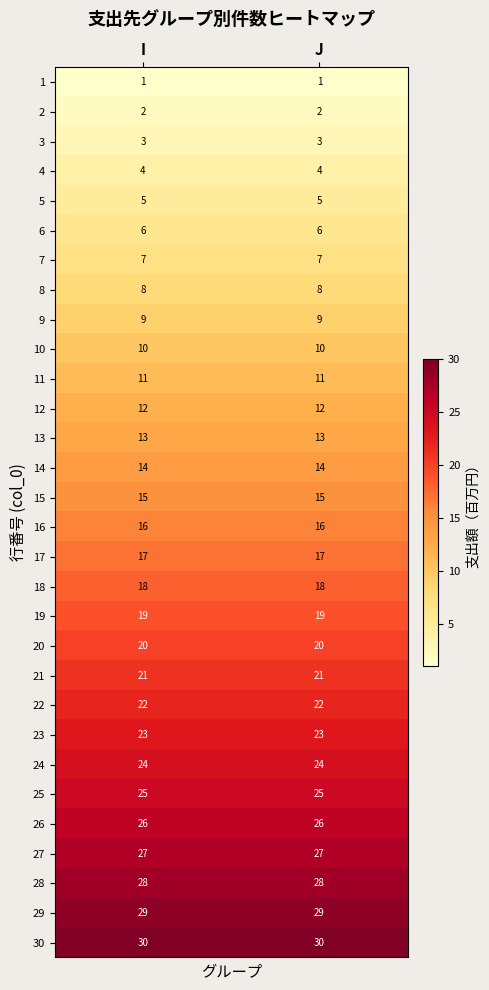

Which series has the largest total across all categories?

30